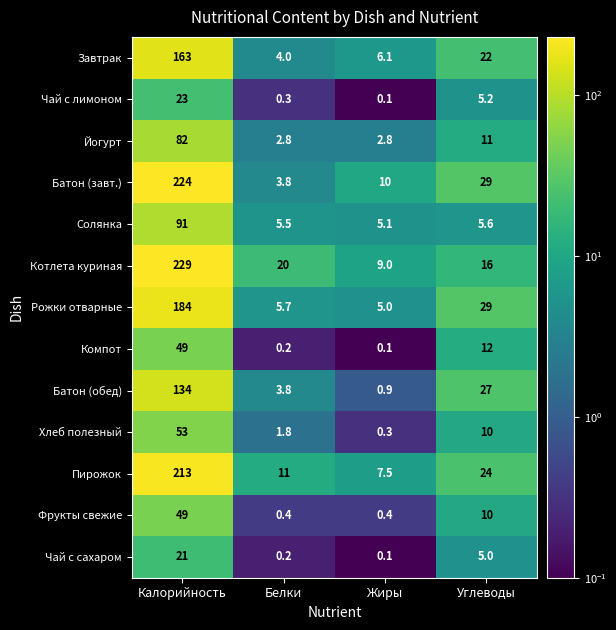

The Батон (обед) series shows 5.2 at Белки. True or false?

False